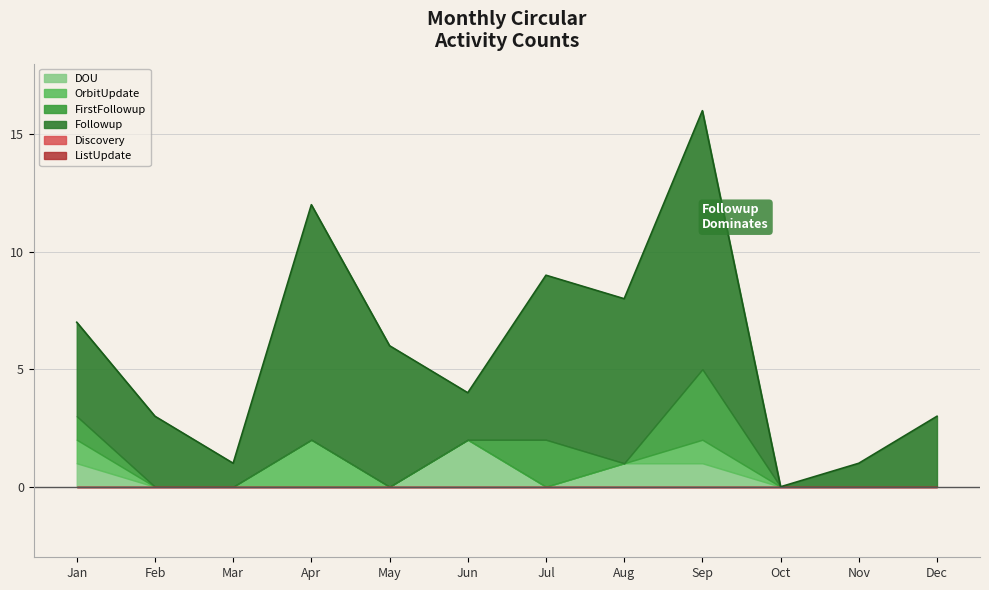

True or false: Discovery and FirstFollowup intersect in this chart.

False